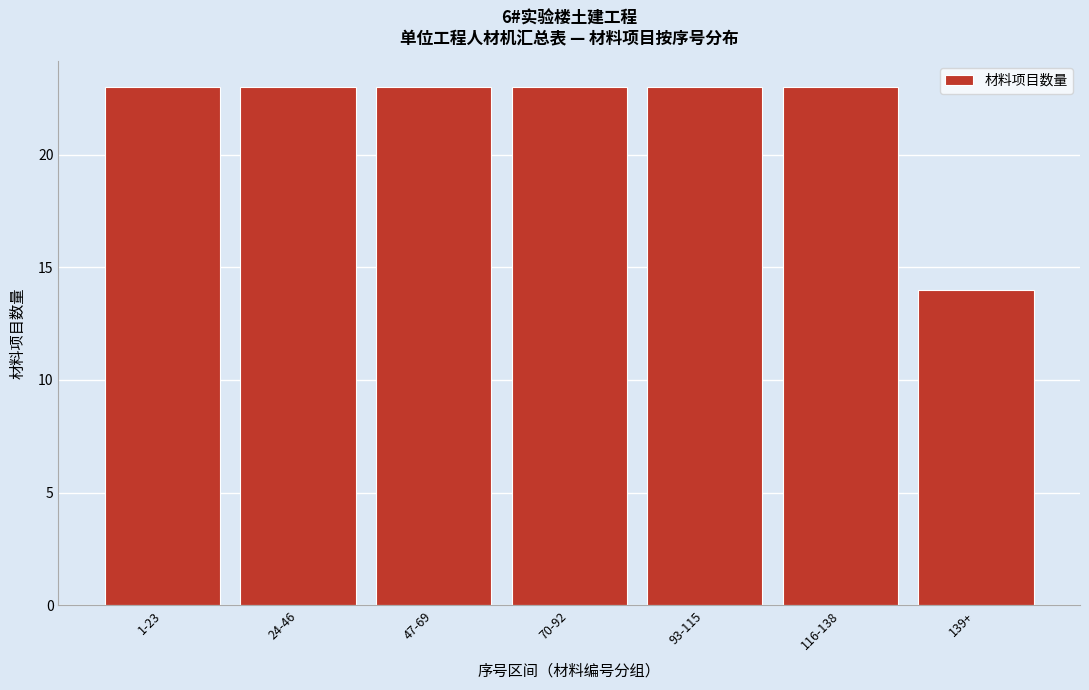

Reading left to right, what are all the values shown in this chart?

1-23=23	24-46=23	47-69=23	70-92=23	93-115=23	116-138=23	139+=14